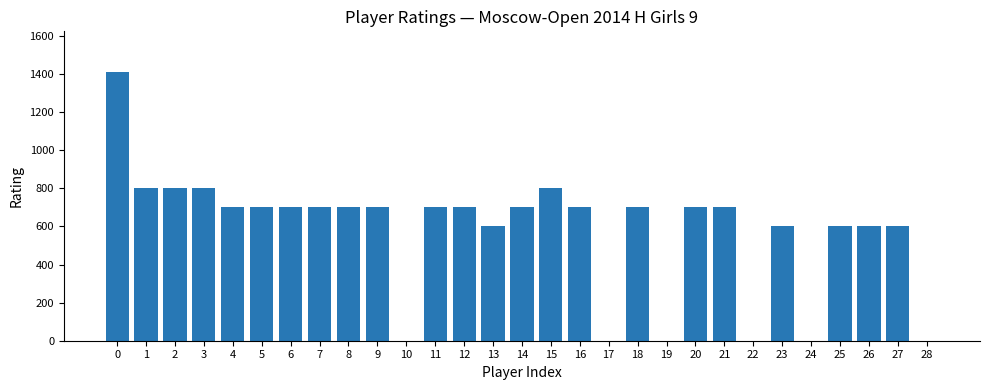

How many data points does each series have?

29